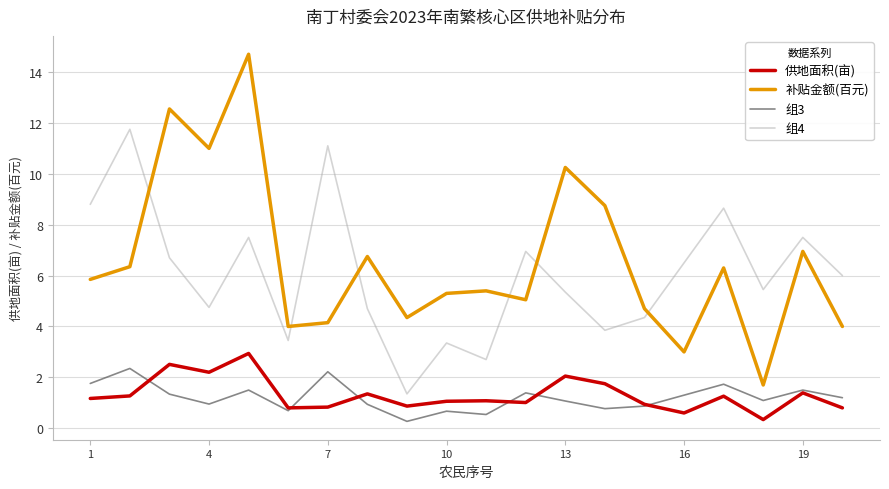

True or false: 补贴金额(百元) and 供地面积(亩) cross at least once.

False